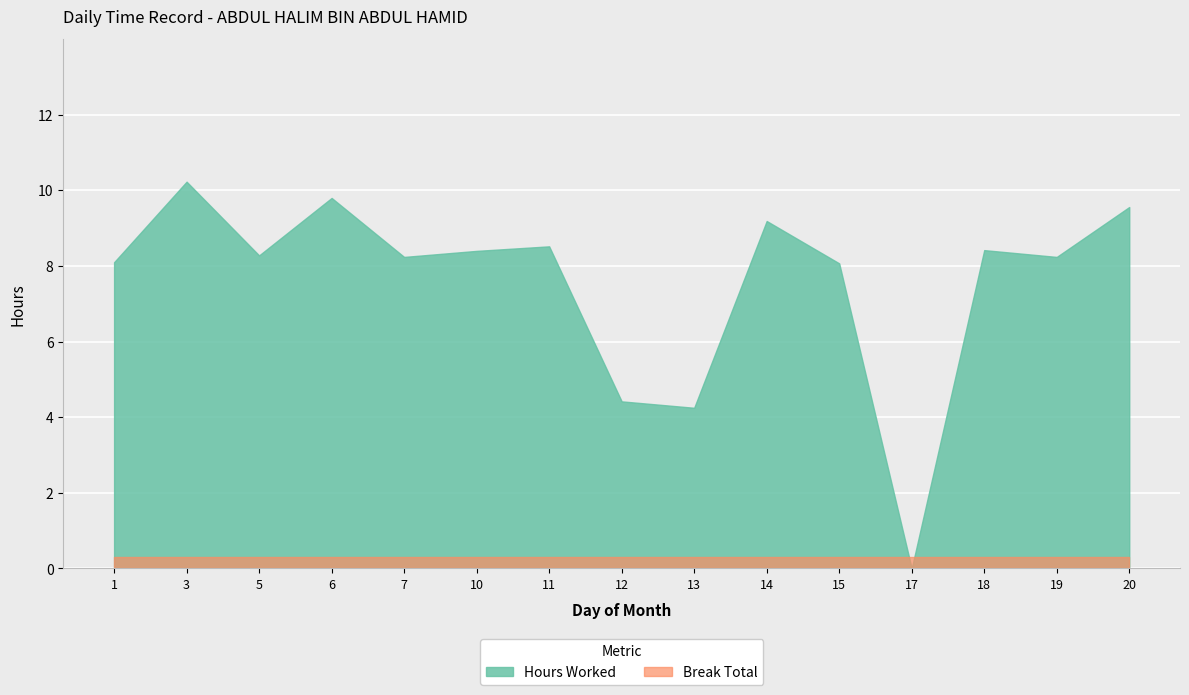

True or false: Break Total and Hours Worked intersect in this chart.

True